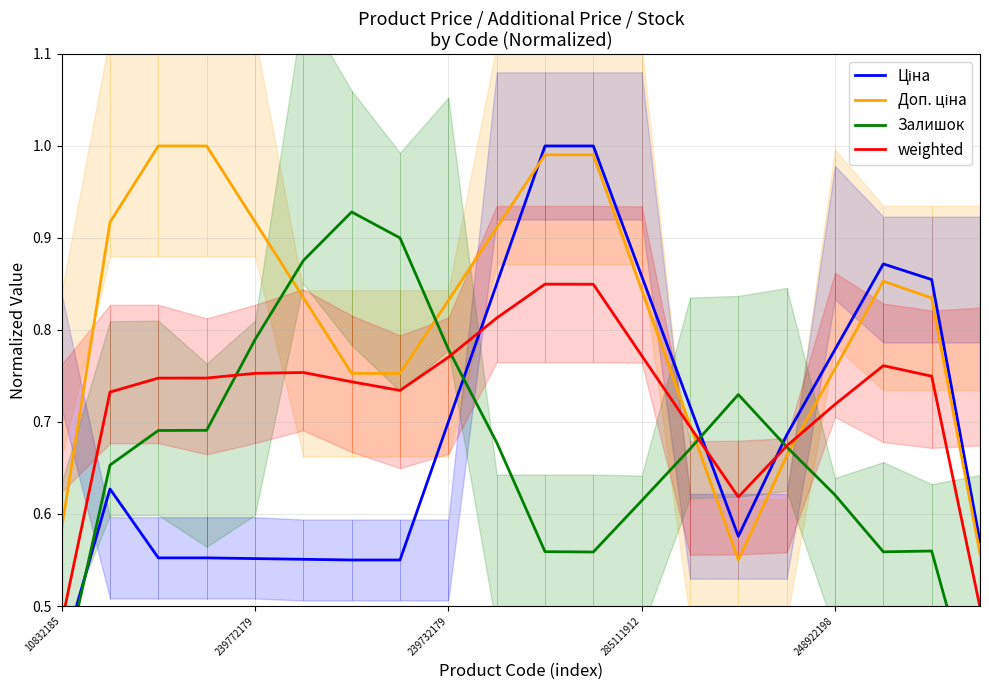

Which series has the widest spread of values?

Залишок